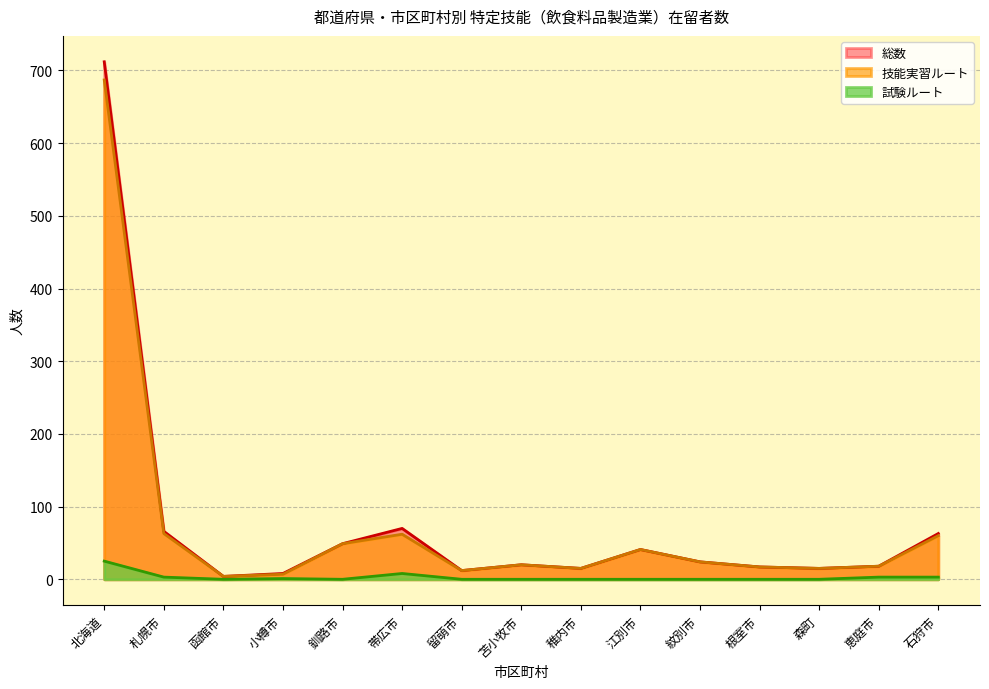

Is it true that 試験ルート equals 13 at 帯広市?

False